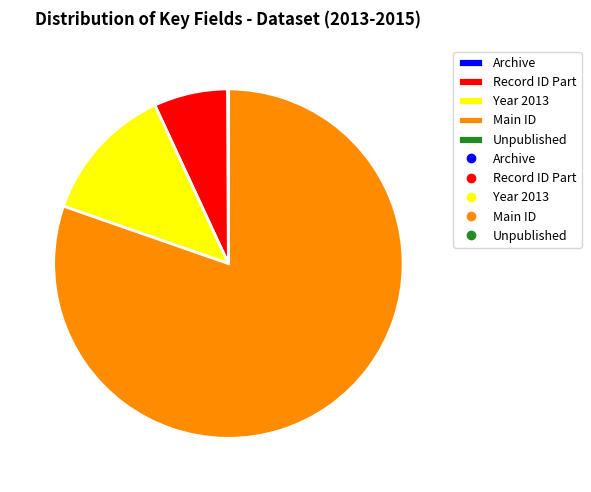

Approximately how many times larger is the value at Main ID compared to Record ID Part?

11.8